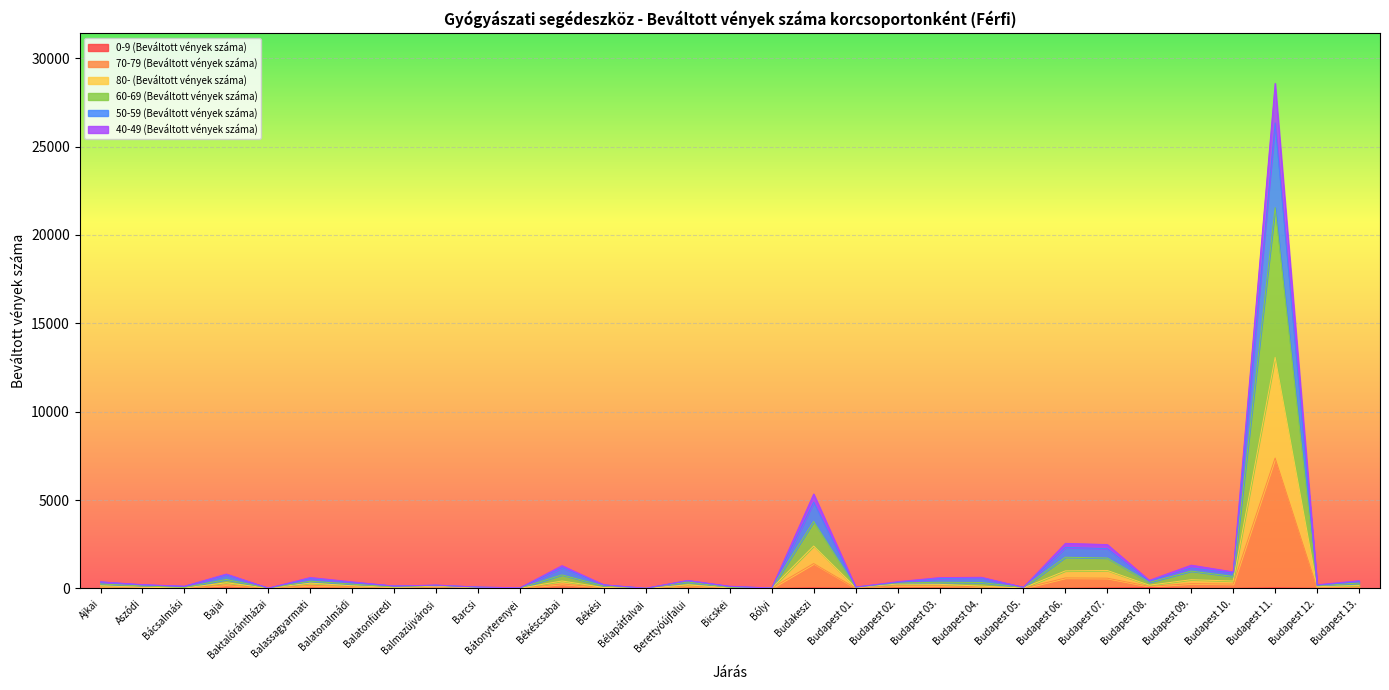

True or false: 70-79 (Beváltott vények száma) has a value of 359 at Budakeszi.

False